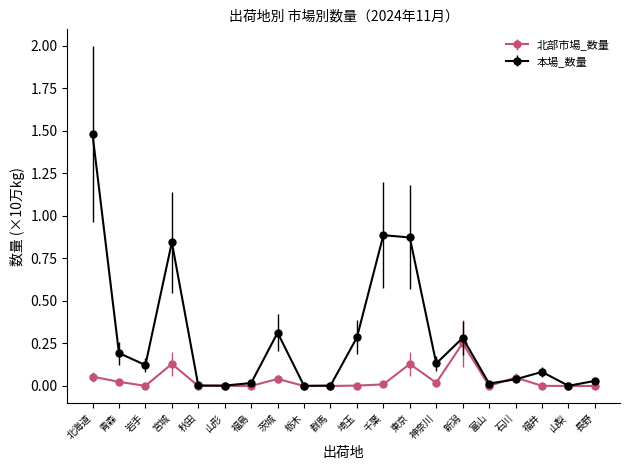

Is the value of 北部市場_数量 at 青森 greater than the value of 本場_数量 at 山形?

Yes